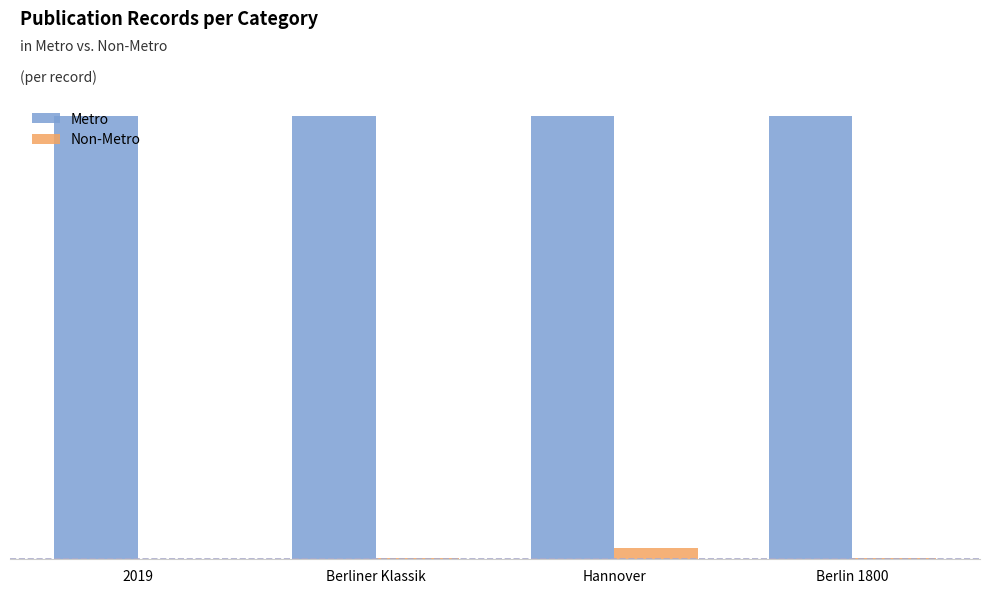

What is the label of the 2nd bar from the right?

Hannover